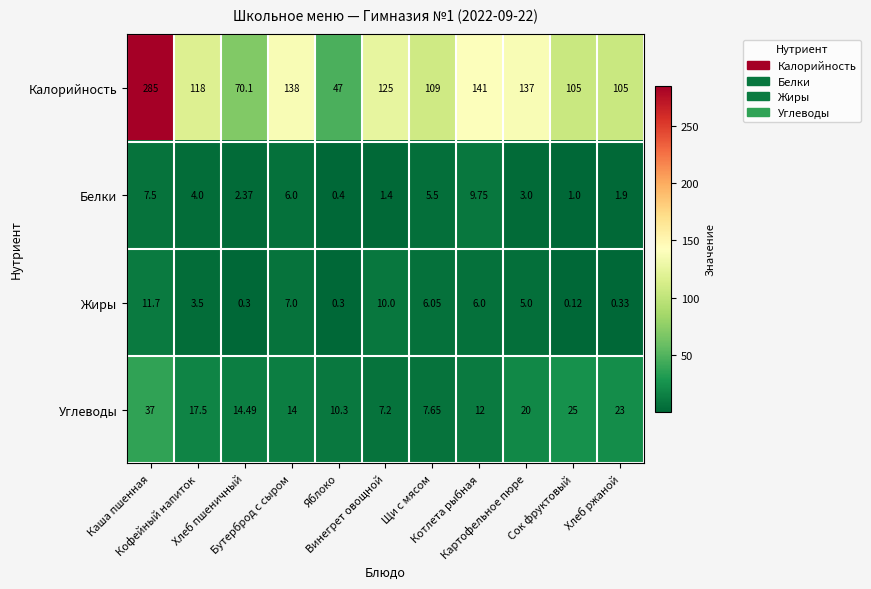

Which series has the largest total across all categories?

Калорийность